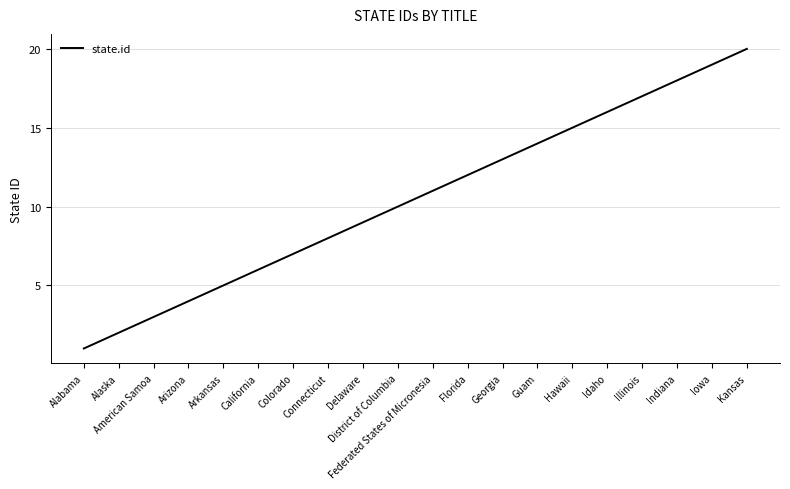

At which label is the value closest to 10?

District of Columbia